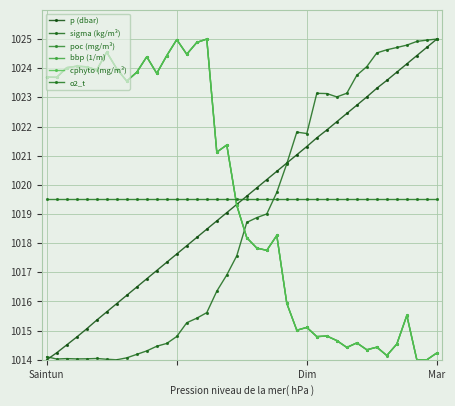

How many lines are shown in the chart?

6